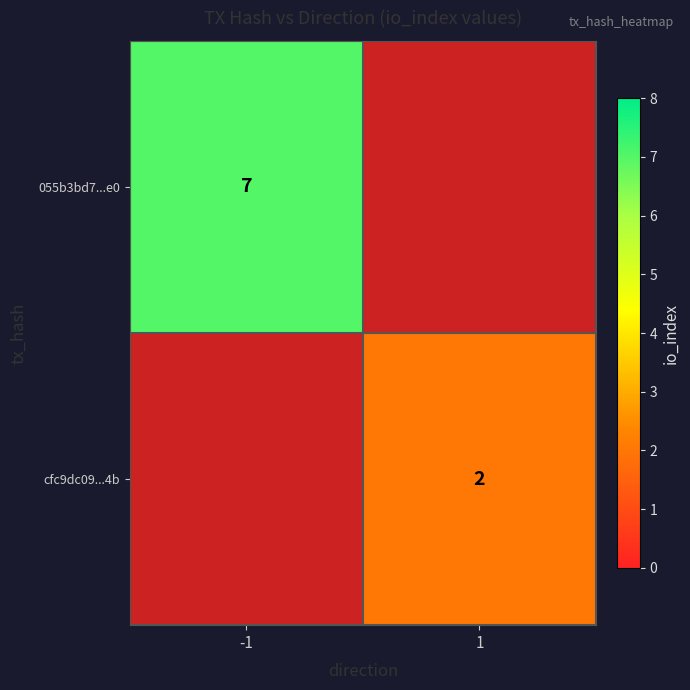

The value of 055b3bd7...e0 at -1 is 7. True or false?

True